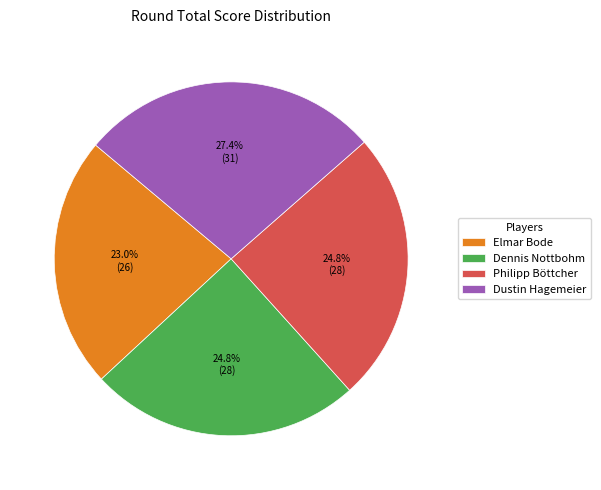

Count the number of slices in the pie.

4